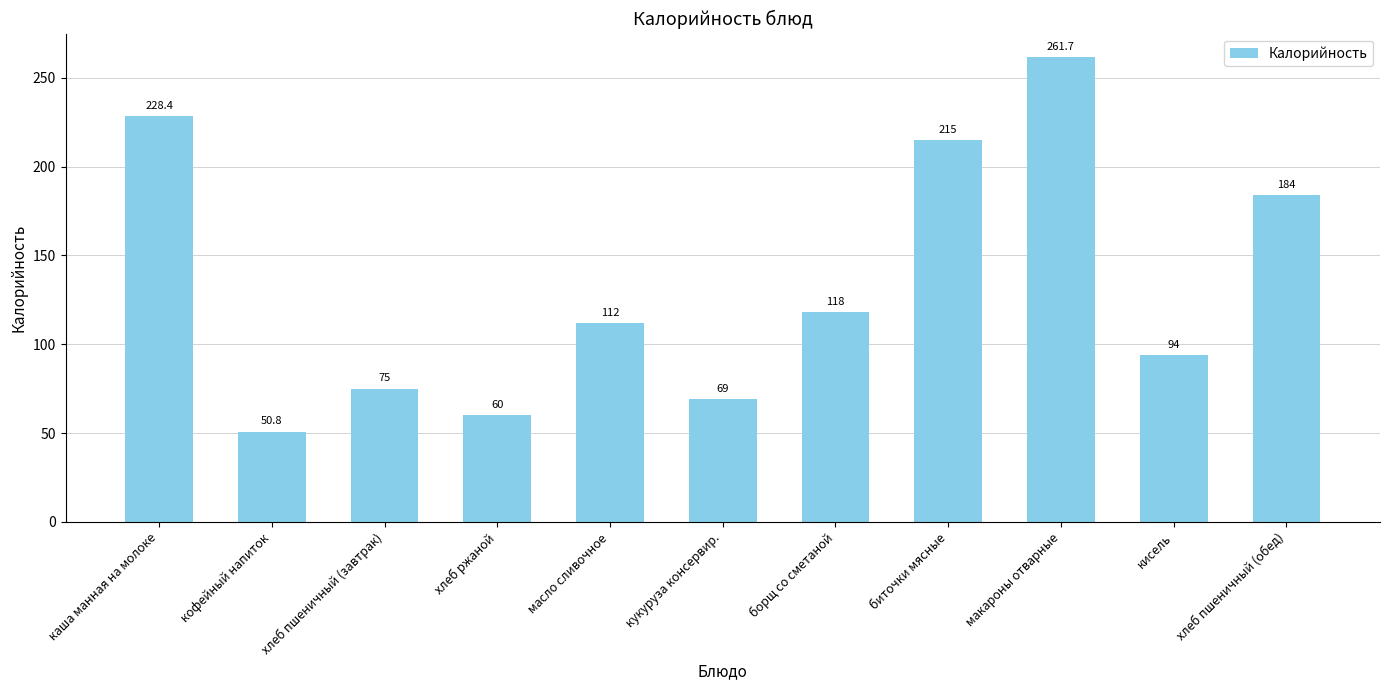

What is the value of the 7th bar from the left?

118.0